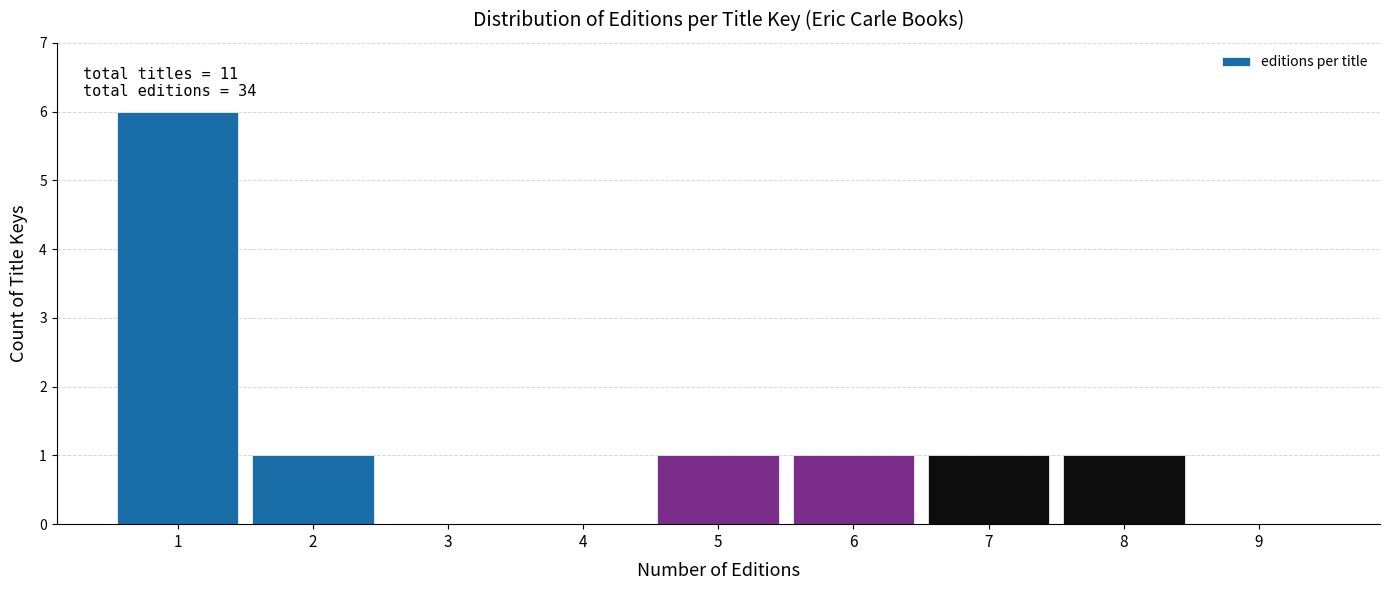

Over which range of the x-axis is the bar tallest?

0.5 to 1.5